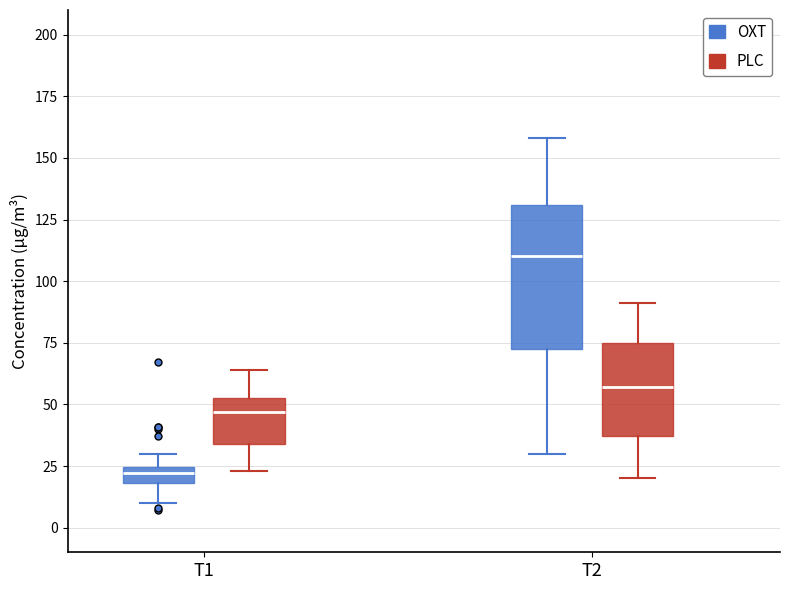

Where does the upper whisker of the box for T1 (PLC) end on the y-axis? The values are not printed on the chart, so give them approximately, as read against the axis.

65